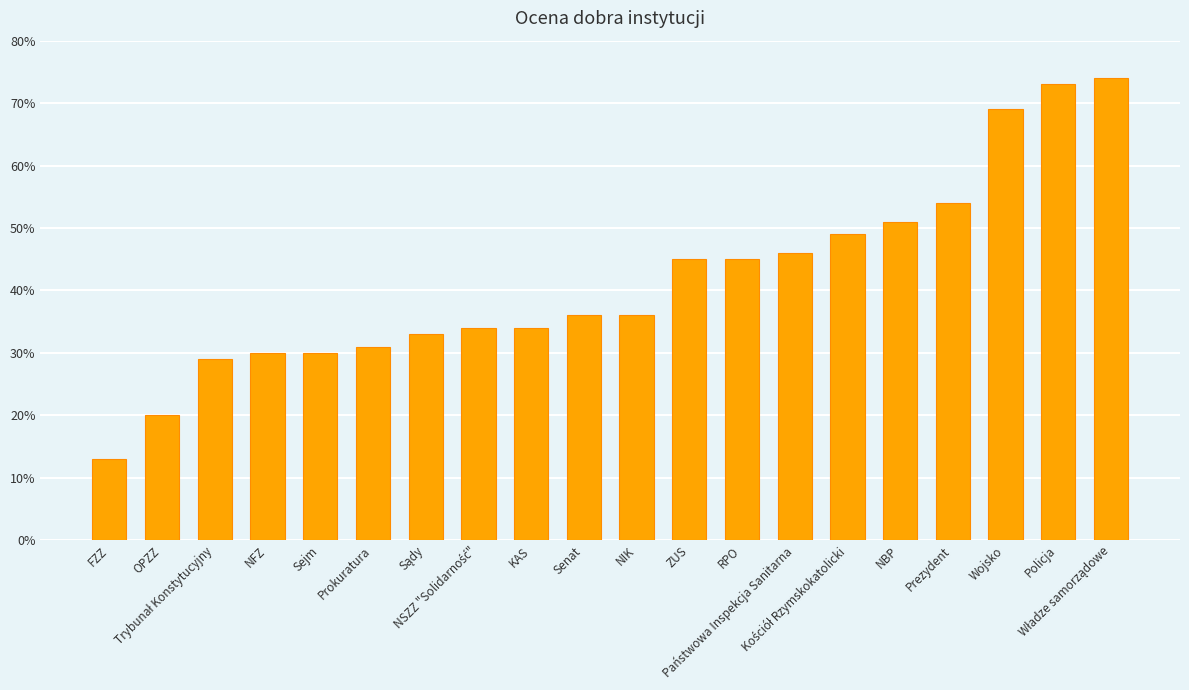

What is the maximum value shown in the chart?

74